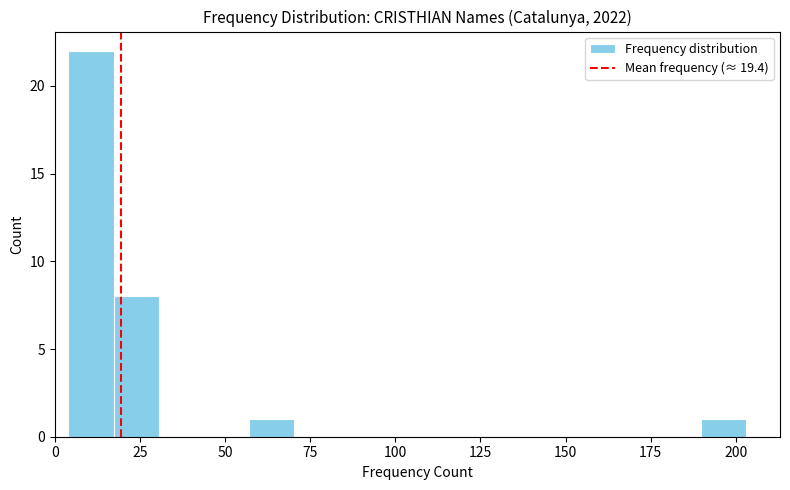

Read against the x-axis, roughly where is the centre of the tallest bar?

10